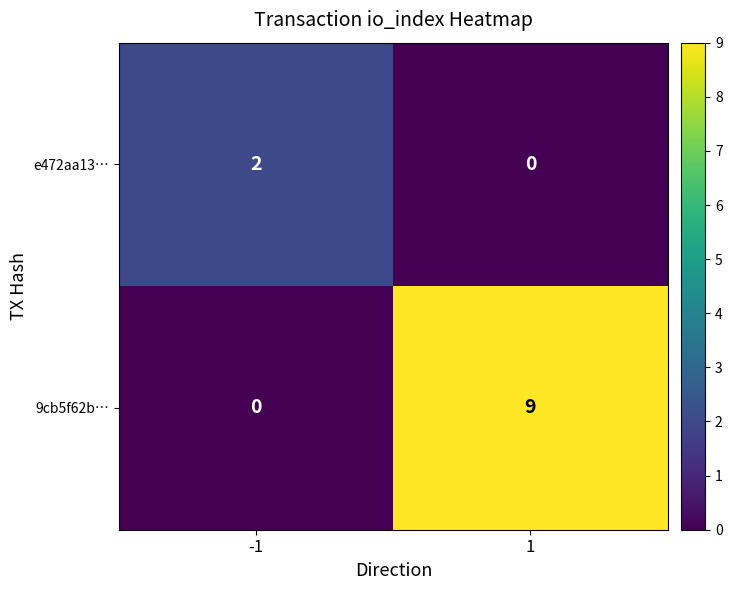

Reading right to left, transcribe all the data shown in this chart.

e472aa13…: 1=0	-1=2
9cb5f62b…: 1=9	-1=0